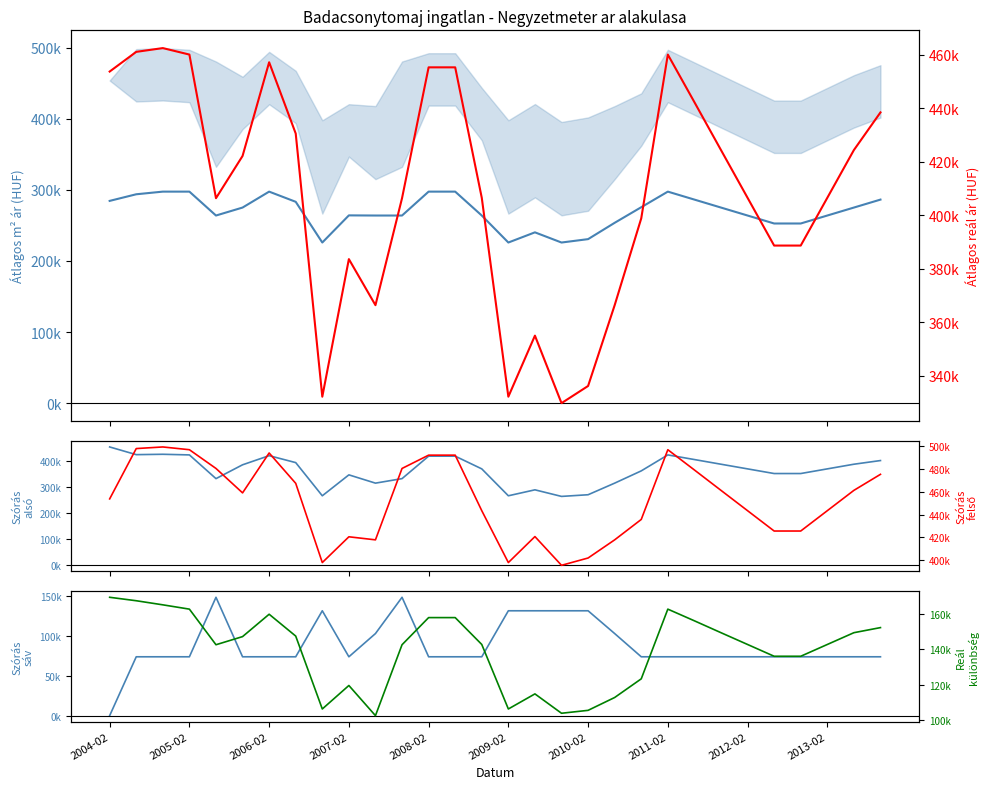

The value of Szórás sáv at 2007-02 is 73680. True or false?

True